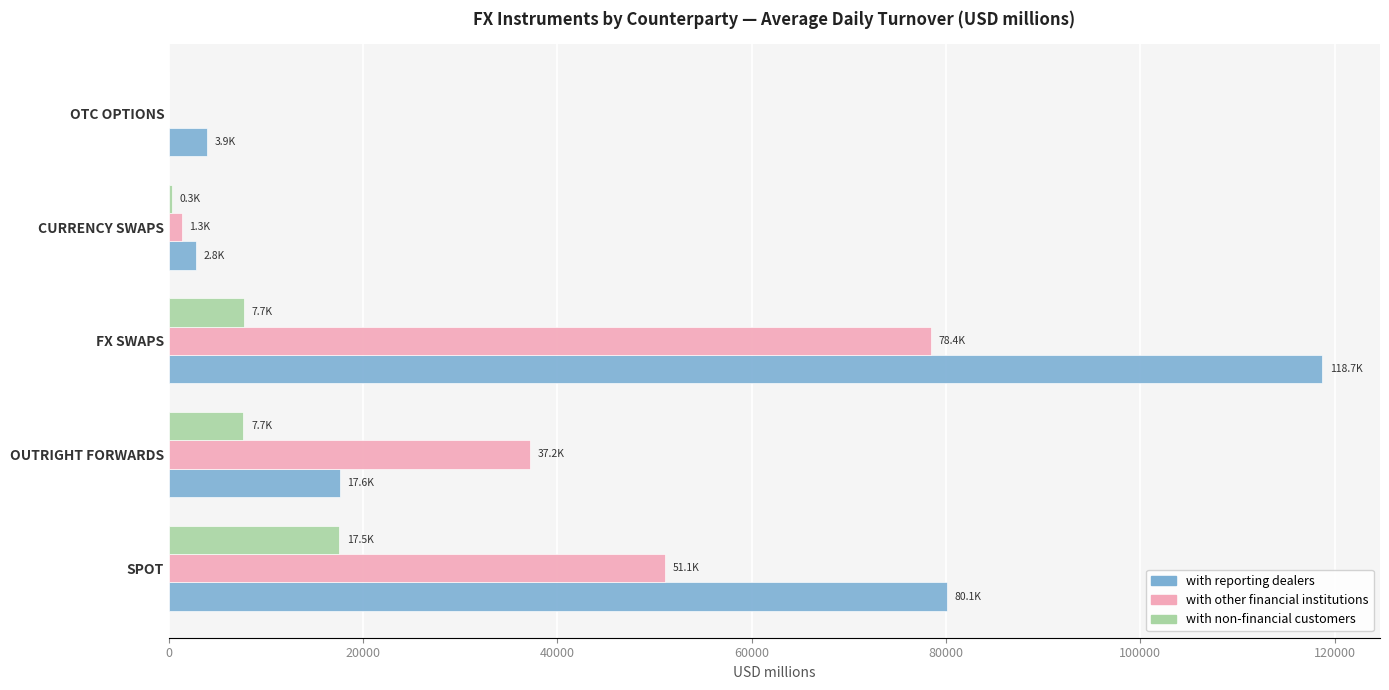

What is the highest value of the with other financial institutions series?

78421.8